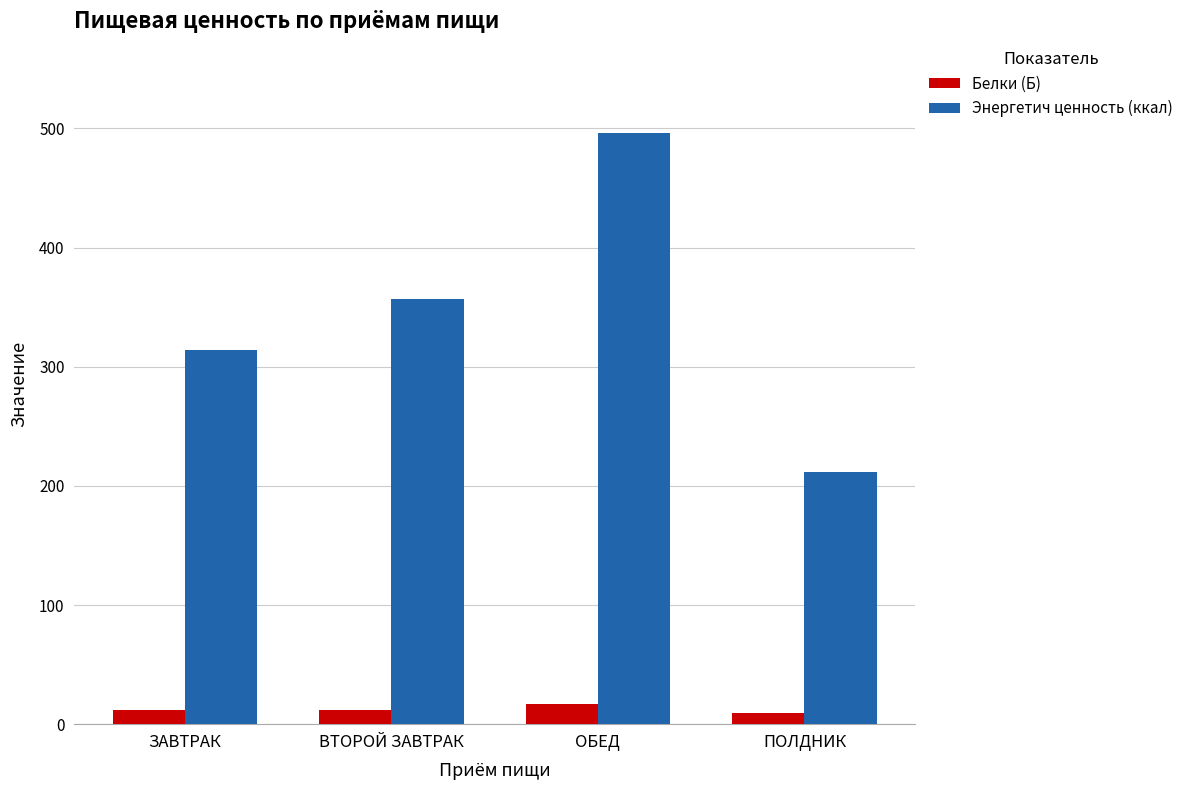

What is the value of the Белки (Б) bar at the 2nd from the left?

11.9